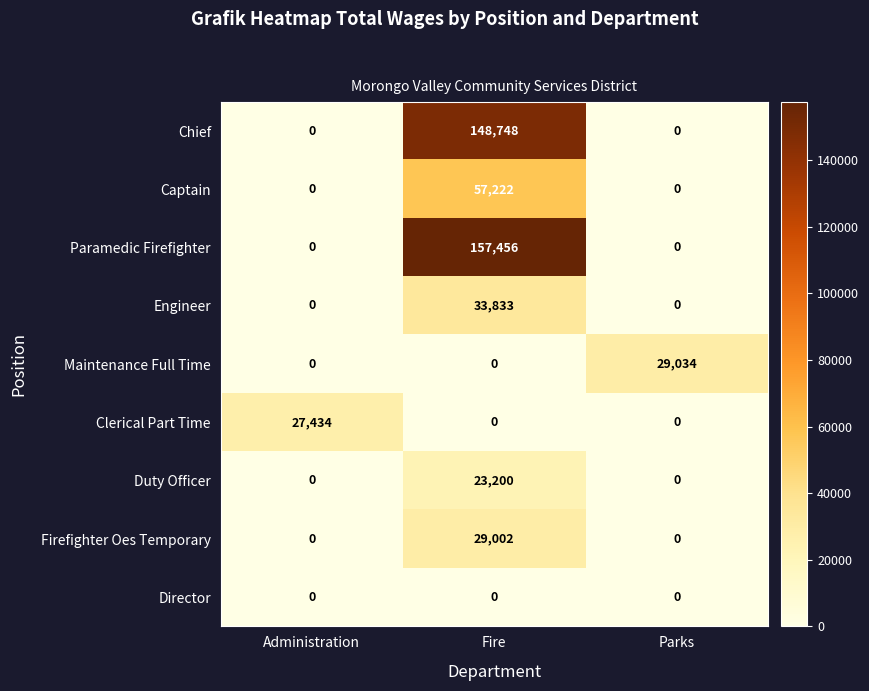

The value of Captain at Fire is 57222. True or false?

True